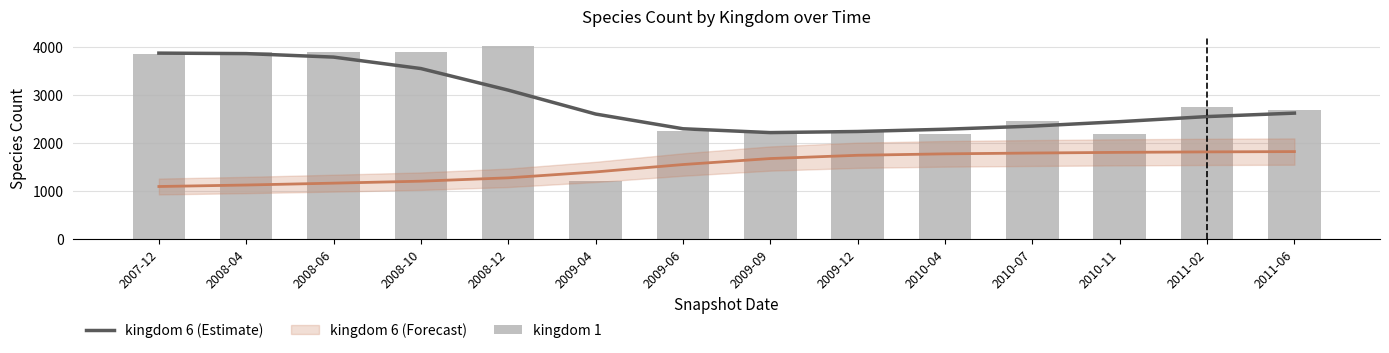

At which label does kingdom 6 (Estimate) reach its peak?

2007-12